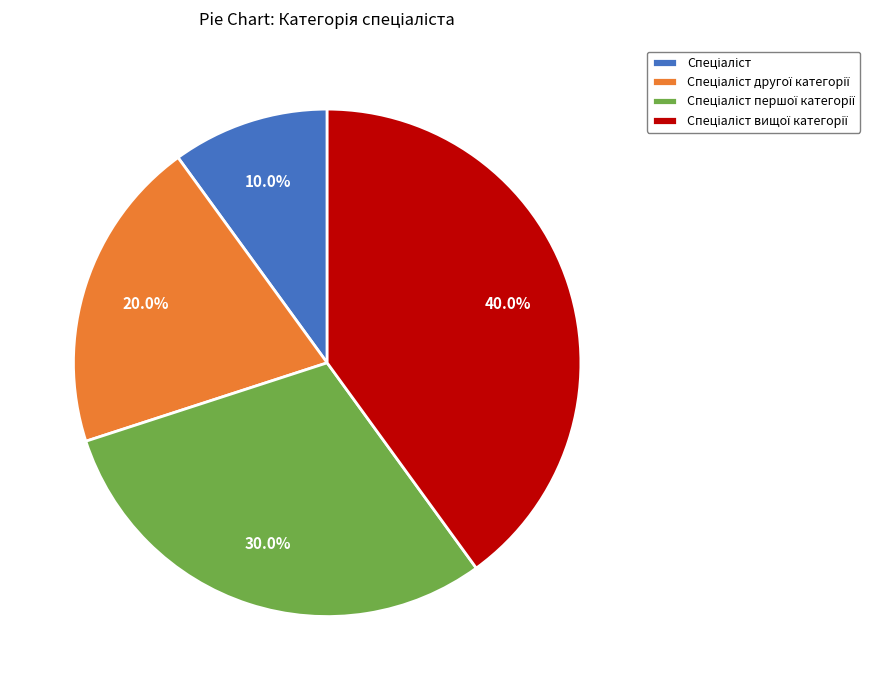

Is there any slice that represents more than half of the pie?

No